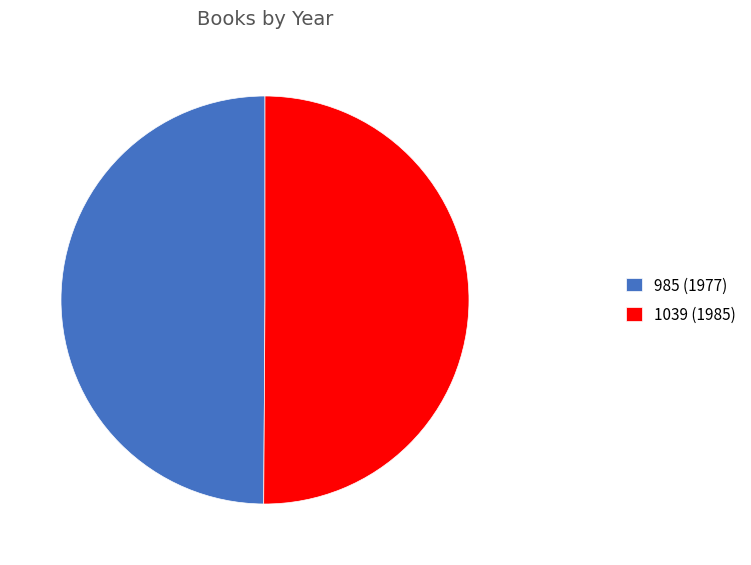

Is it true that 1039 (1985) is 50% of the pie?

True